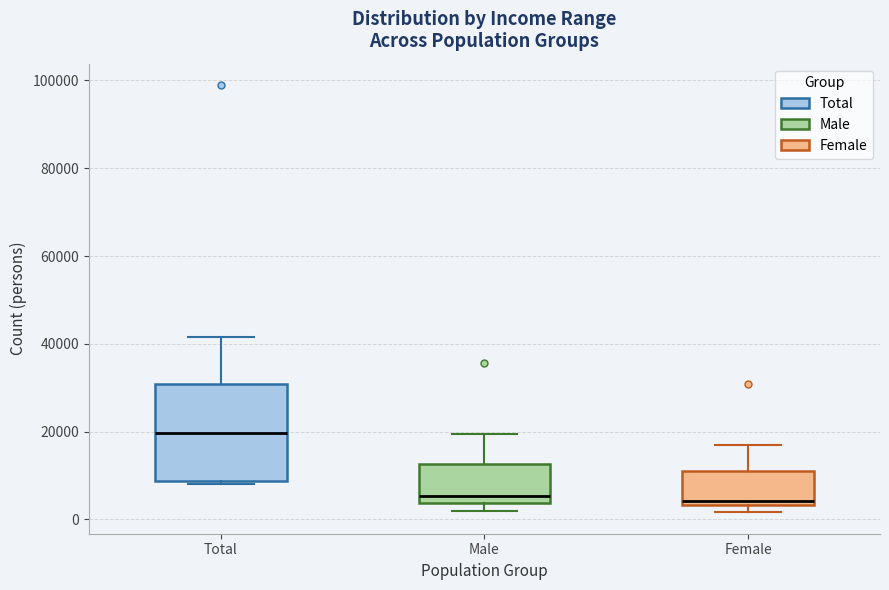

Which box is the tallest, from its lower edge to its upper edge?

Total